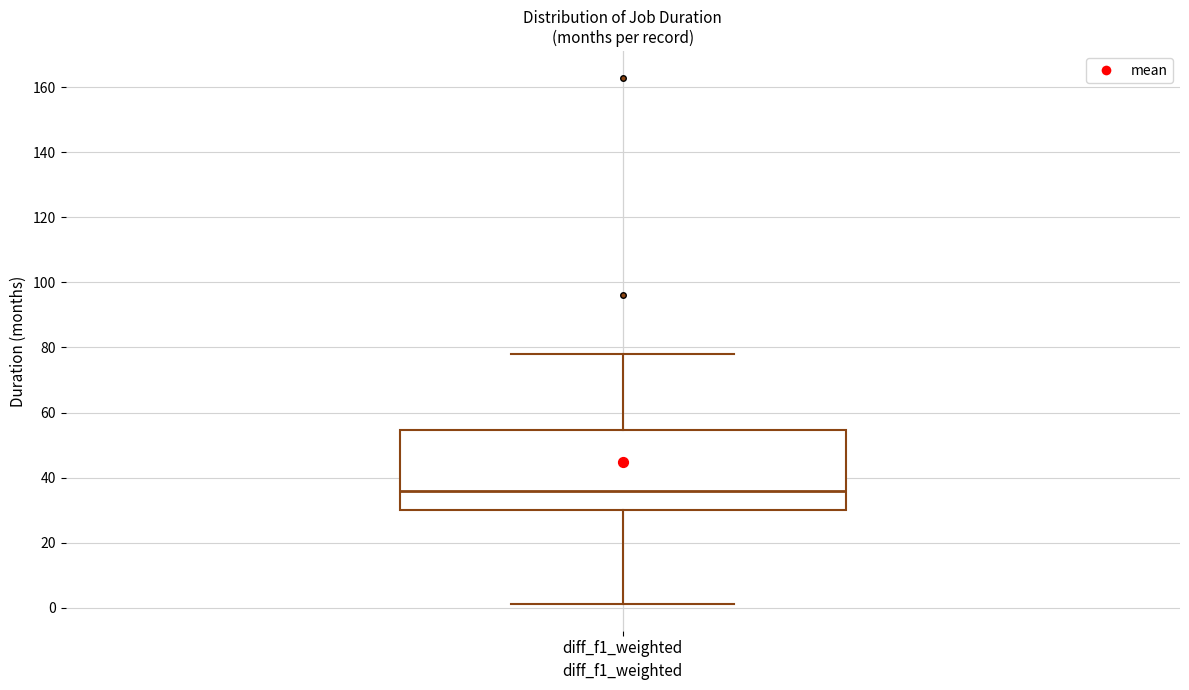

Where does the median line of the box for diff_f1_weighted sit on the y-axis? The values are not printed on the chart, so give them approximately, as read against the axis.

36